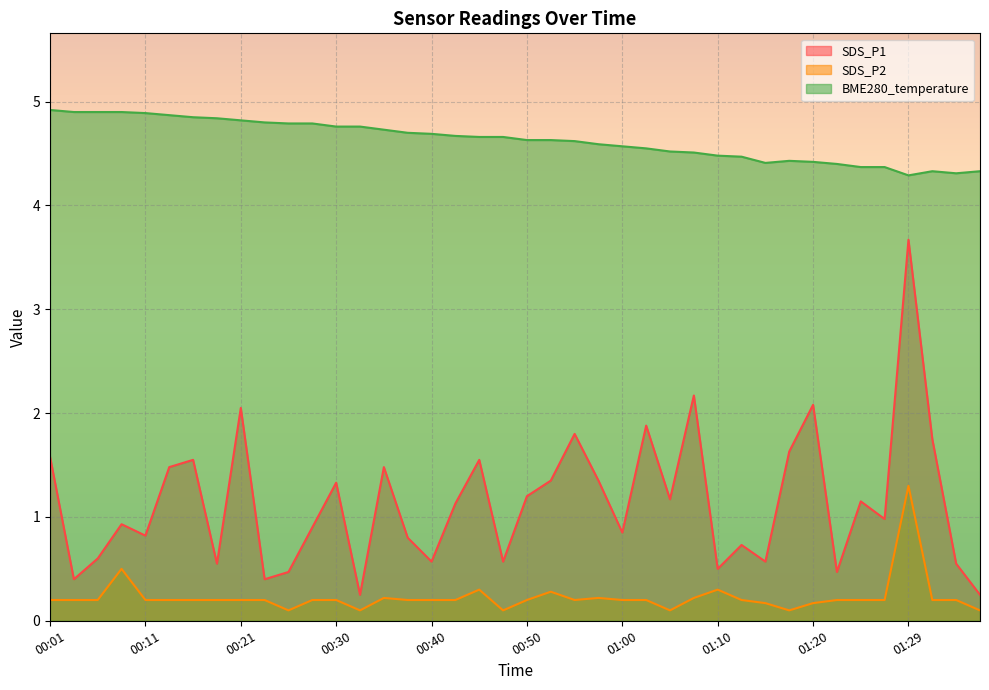

How many lines are shown in the chart?

3